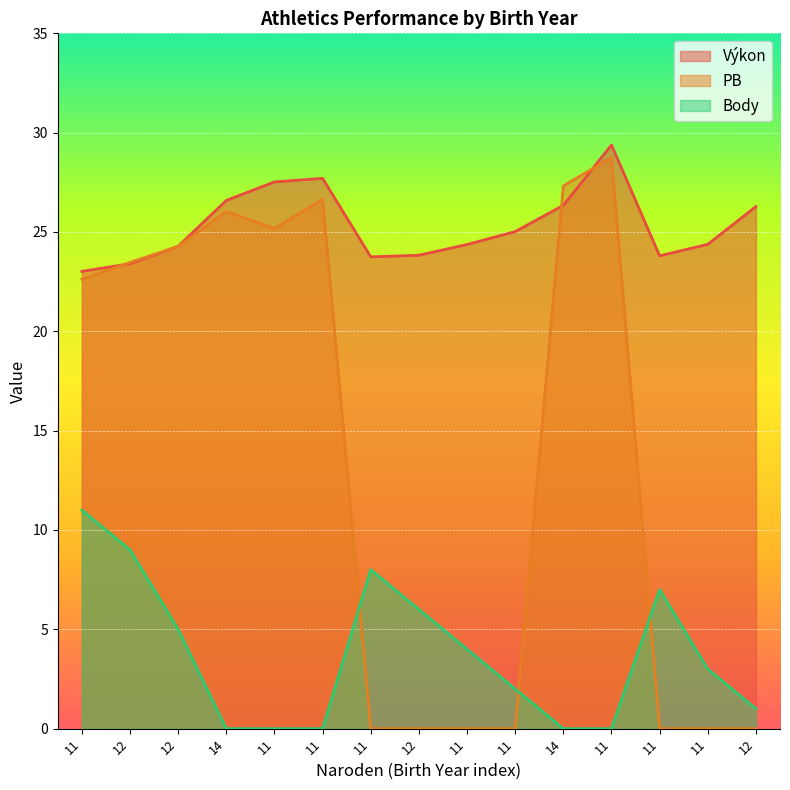

What is the difference between the highest and lowest values at 11?

12.0